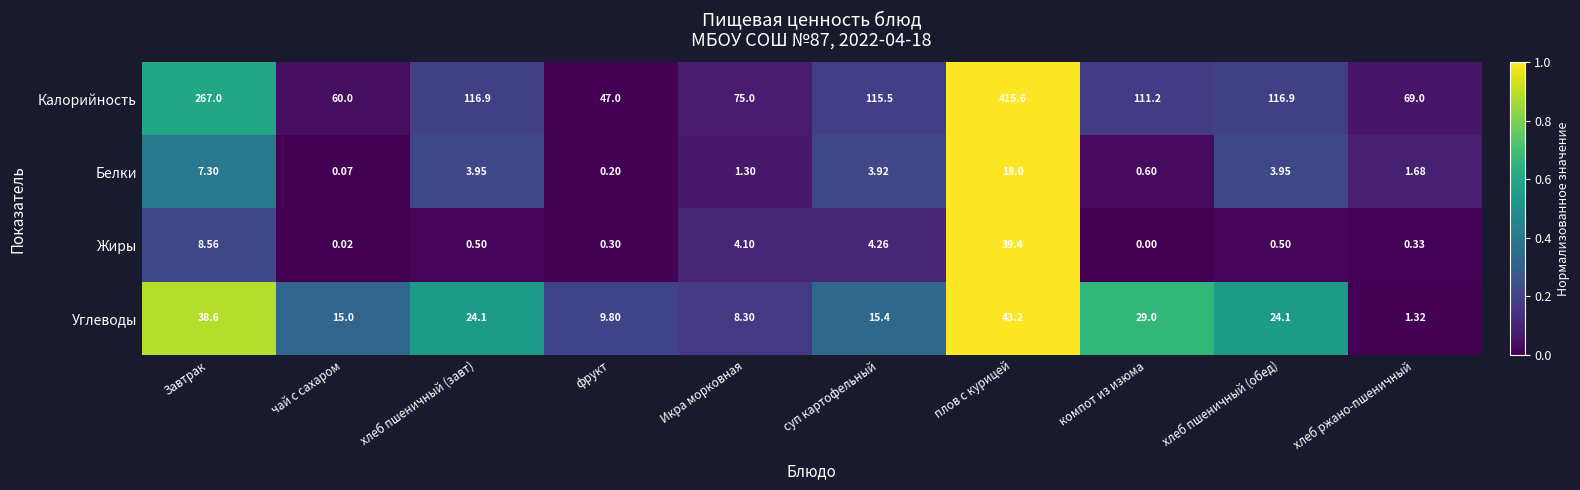

List the series in order of their peak value, highest first.

Калорийность, Углеводы, Жиры, Белки